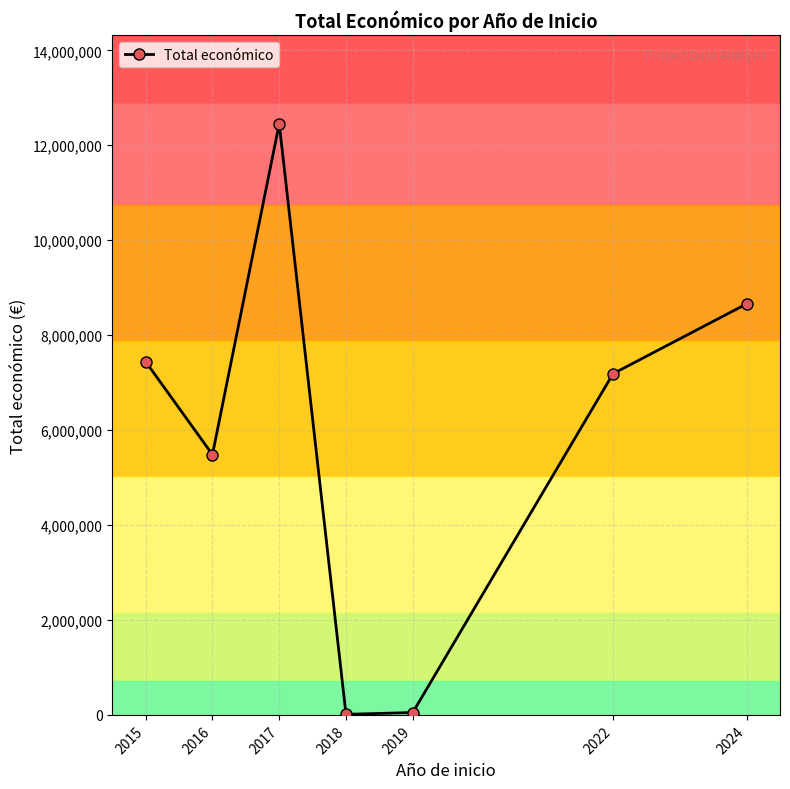

How many points are higher than both their immediate neighbors (excluding endpoints)?

1